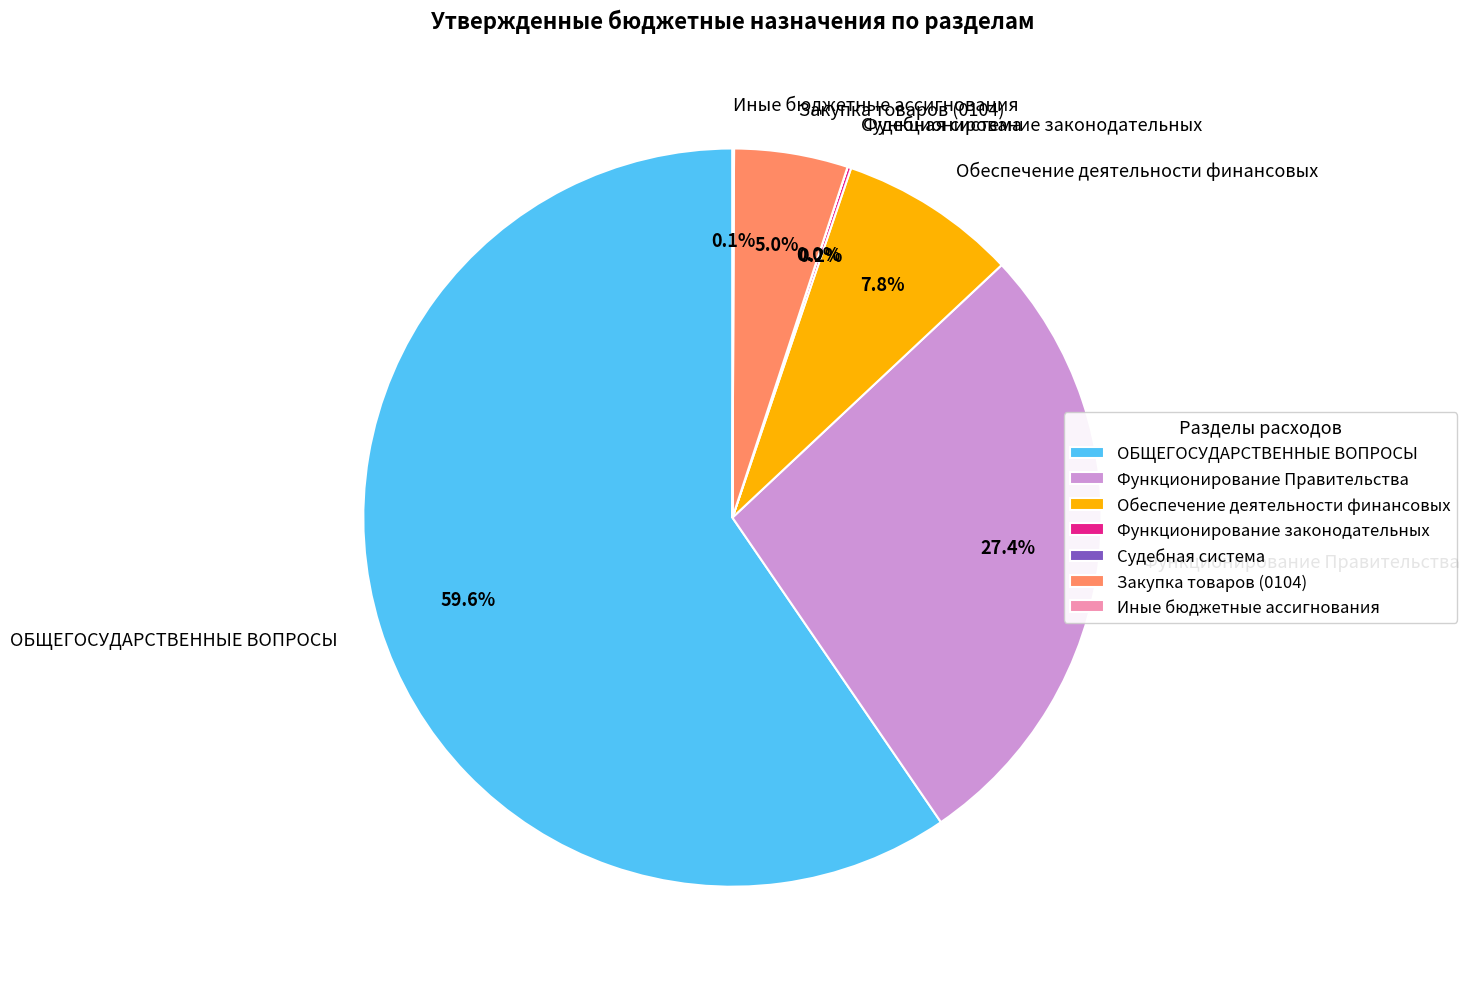

Which slice is the largest?

ОБЩЕГОСУДАРСТВЕННЫЕ ВОПРОСЫ